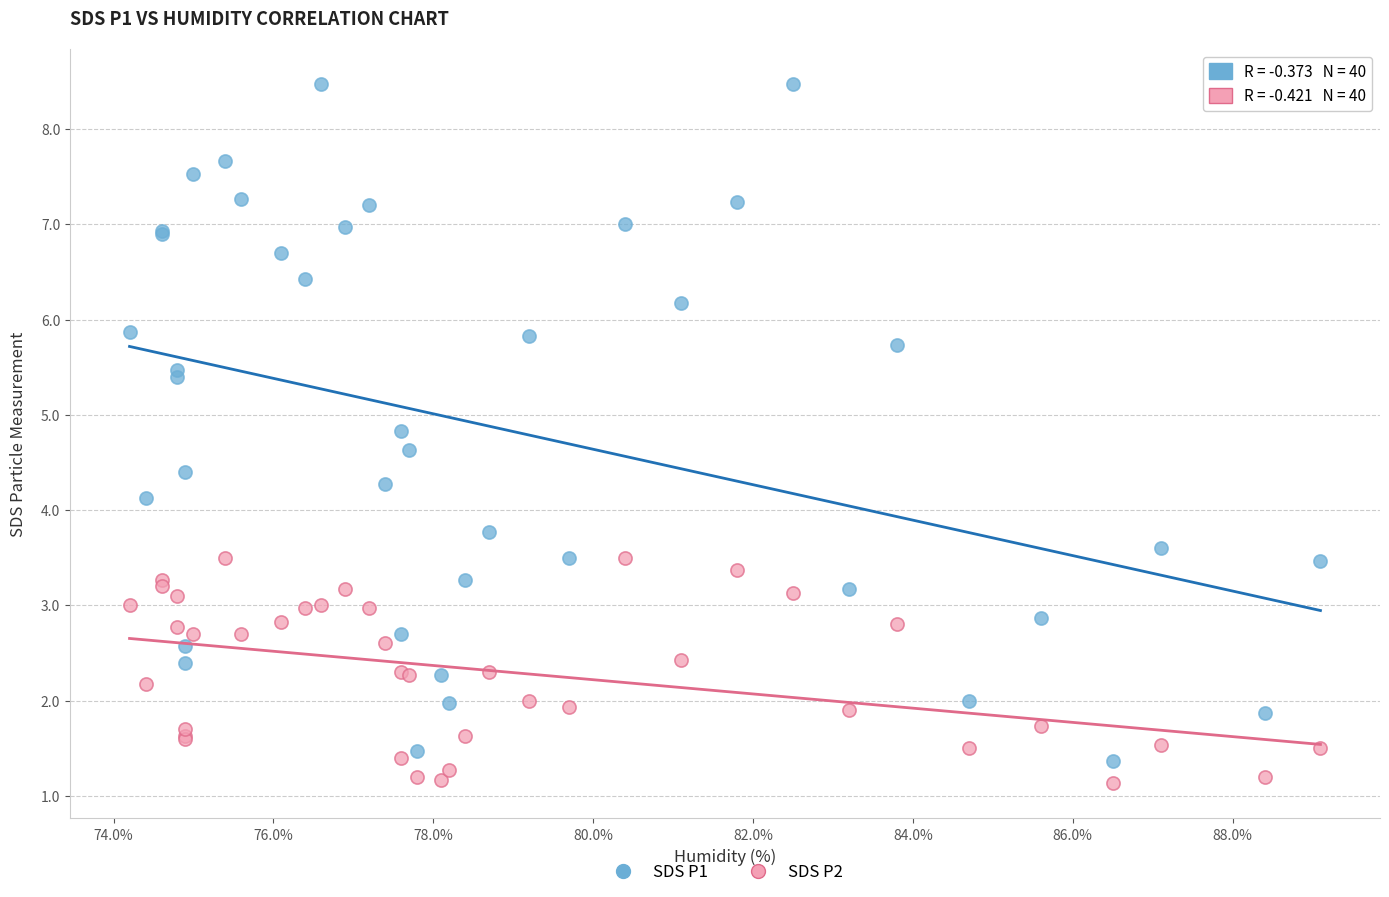

Across all series, what Y value is closest to 4?

4.1